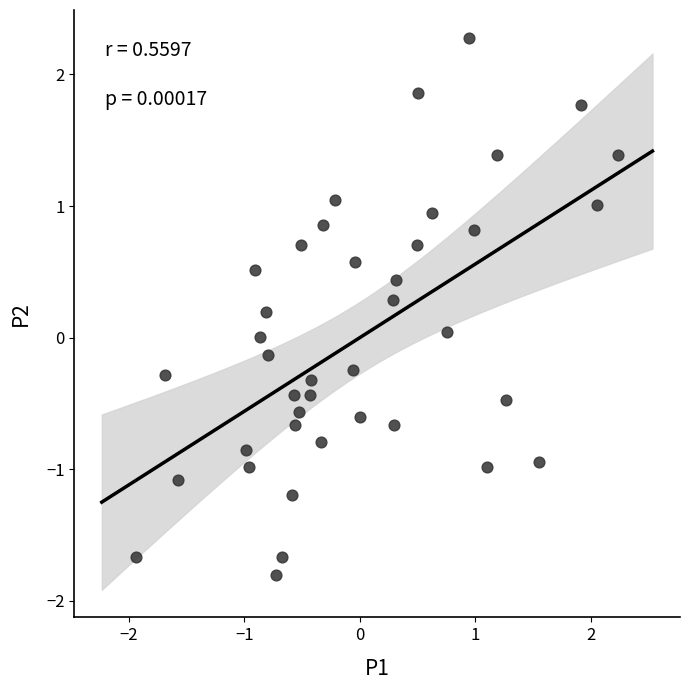

What is the range of X values (max minus min)?

4.2